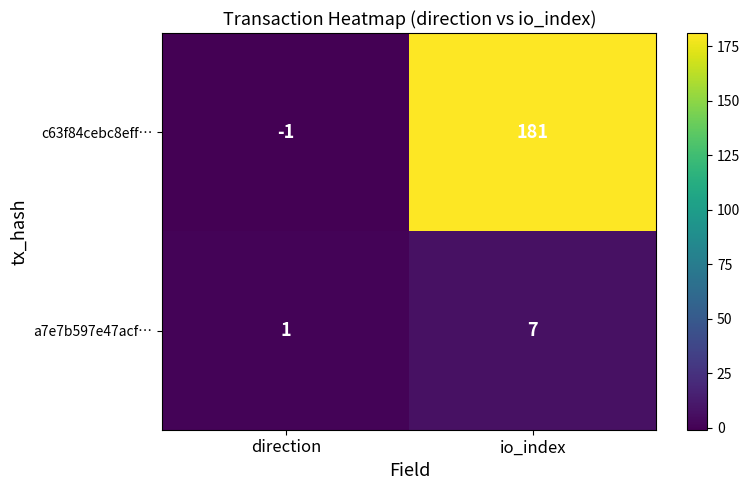

Reading right to left, extract all data points from this chart.

c63f84cebc8eff…: 181	-1
a7e7b597e47acf…: 7	1